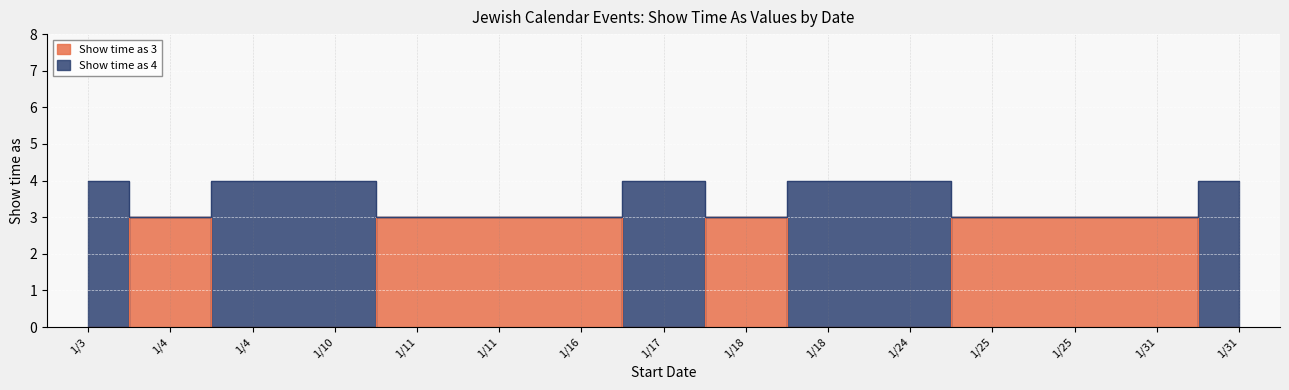

At how many categories does at least one series exceed 1?

15